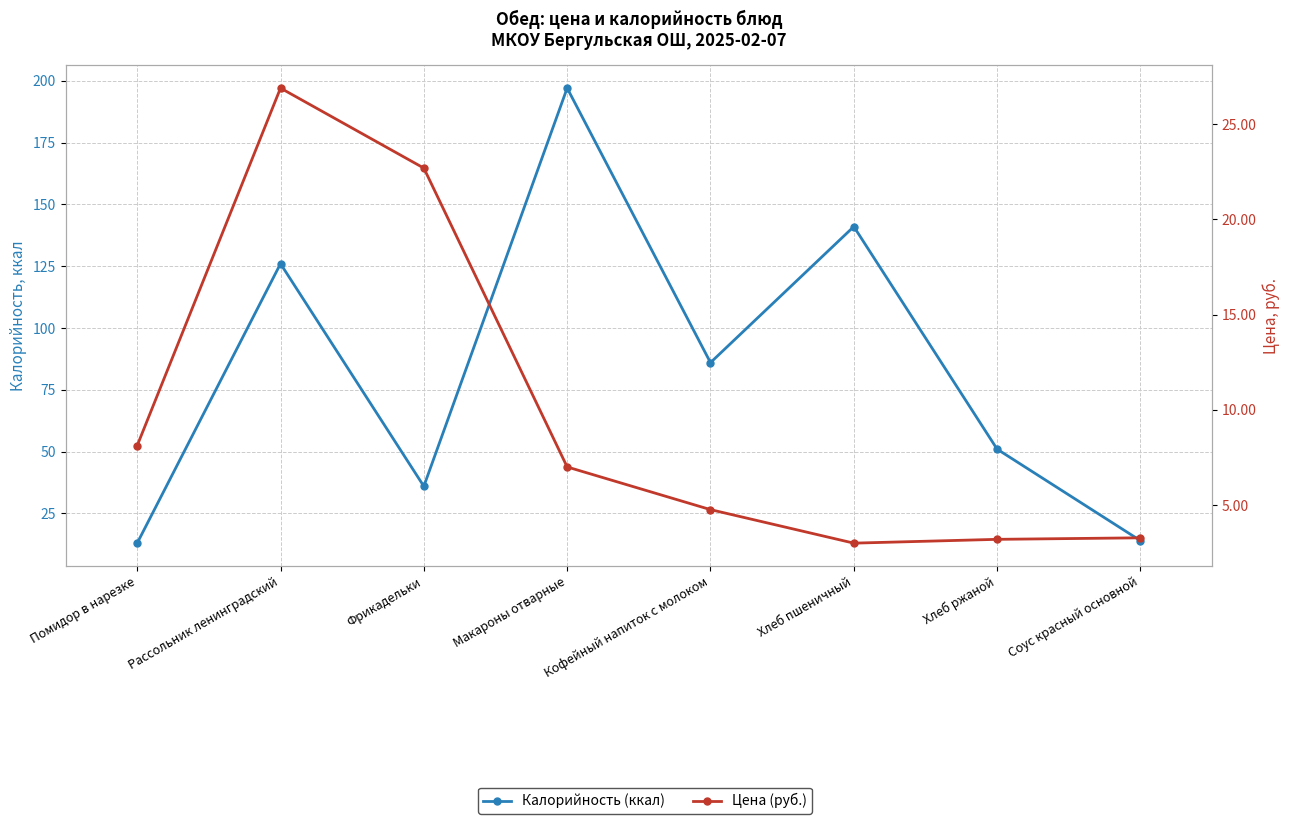

How many interior local peaks does the Калорийность (ккал) series have?

3